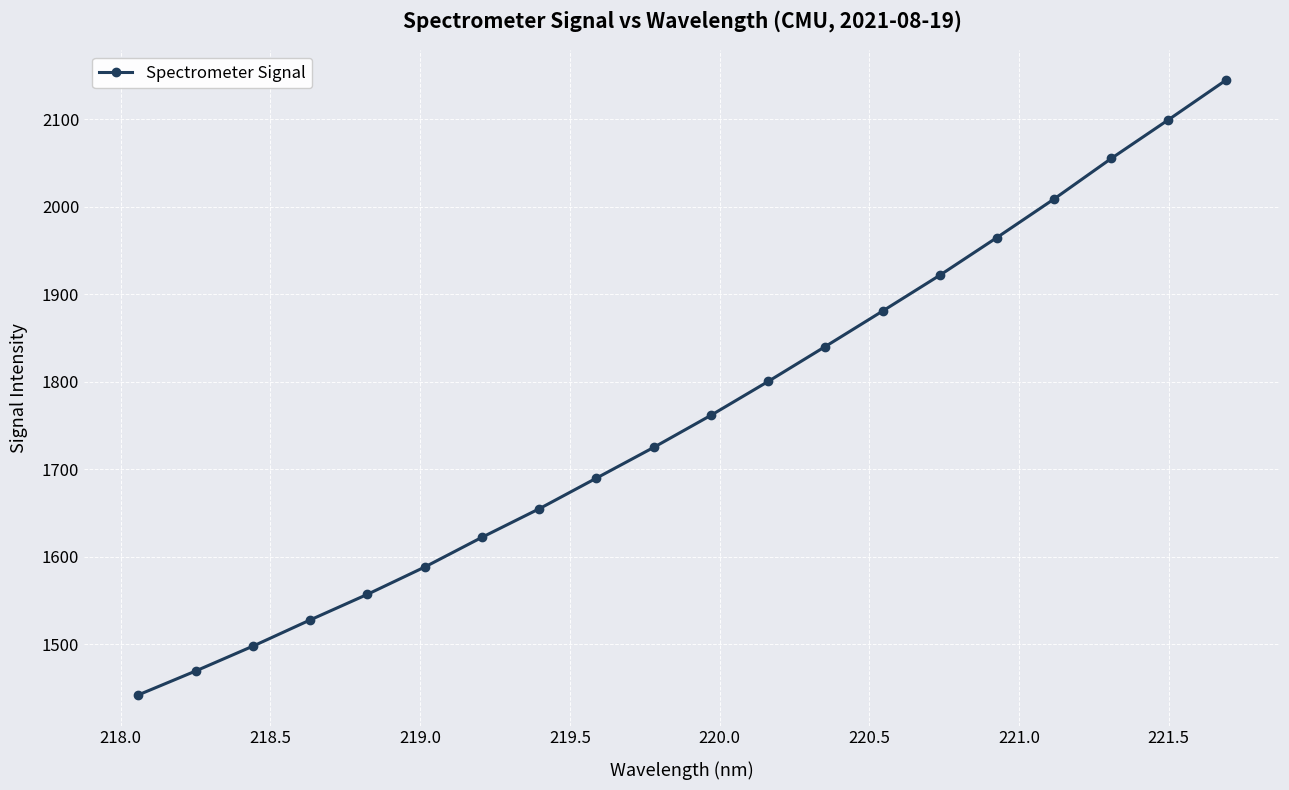

What is the value of the 12th point from the left?

1800.3